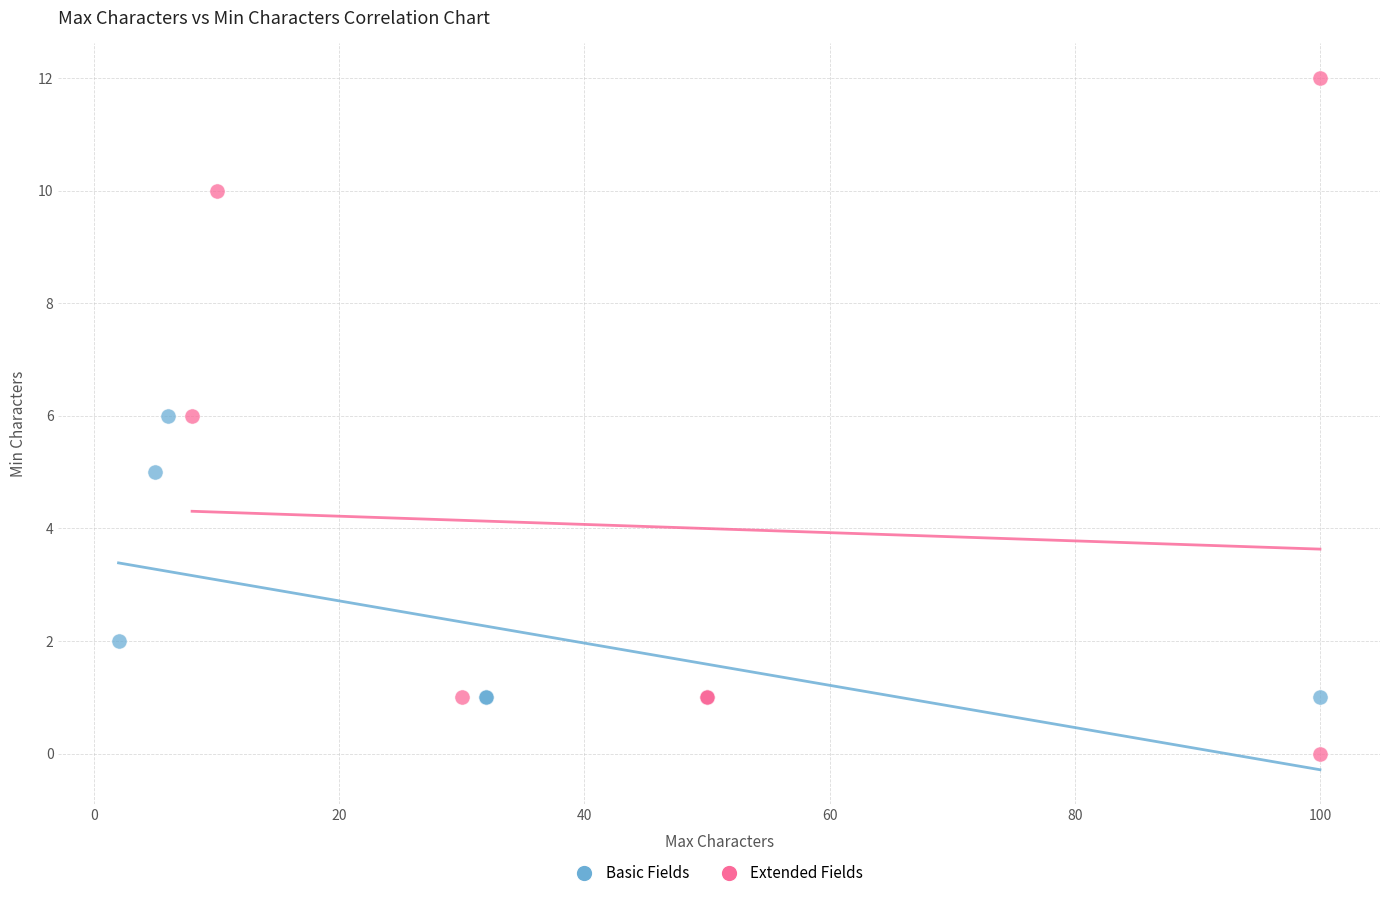

Which series reaches the maximum Y coordinate?

Extended Fields